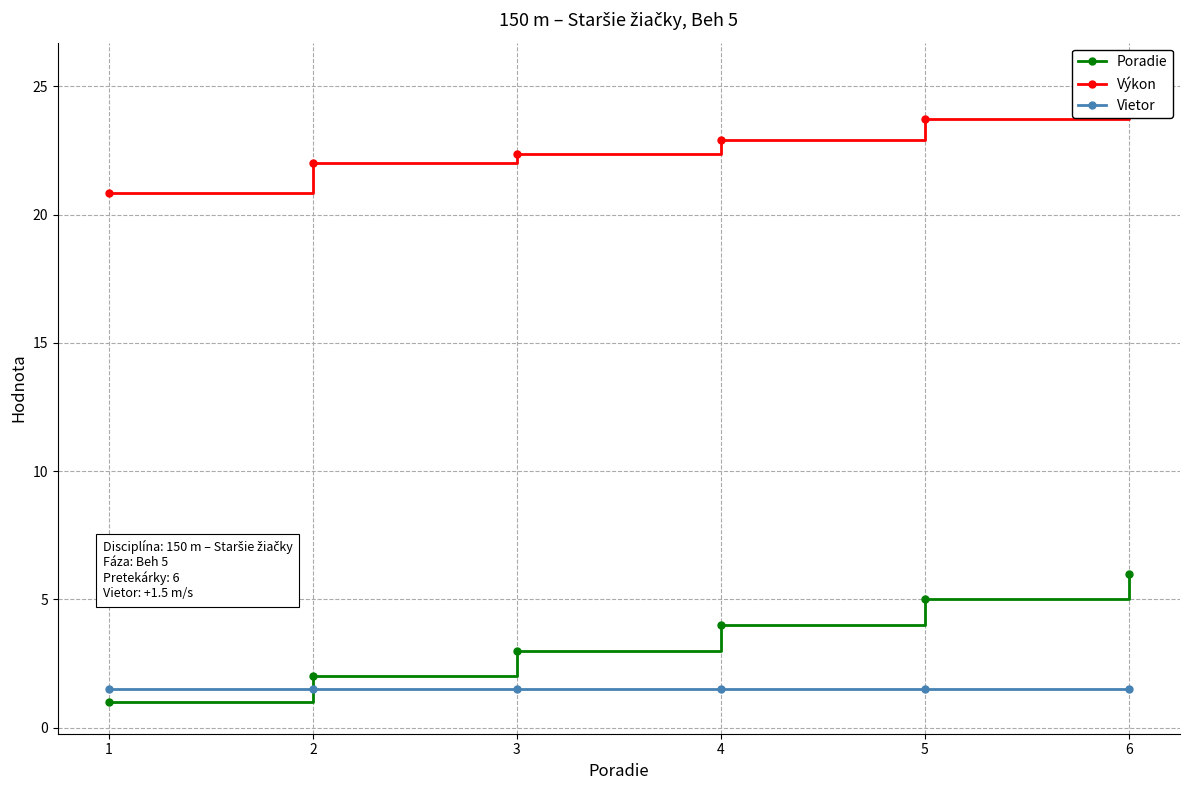

What value does the Vietor series have at 3?

1.5